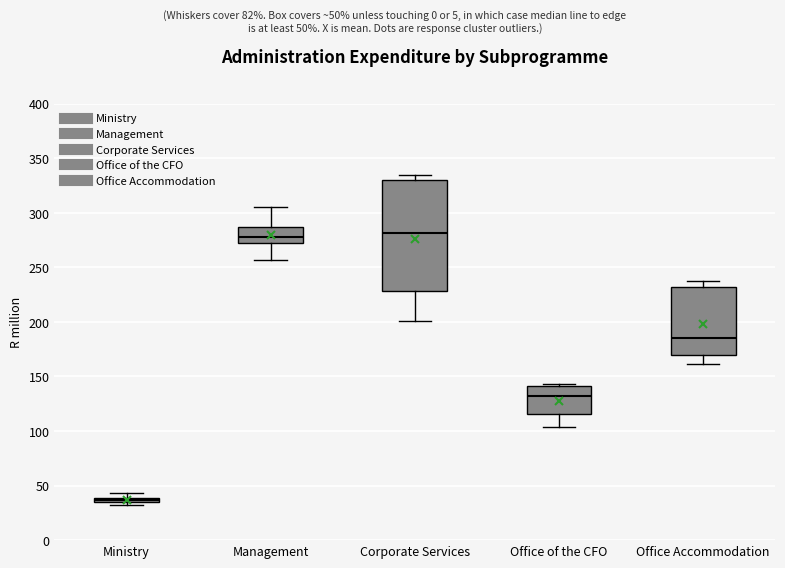

Where does the lower whisker of the box for Office Accommodation end on the y-axis? The values are not printed on the chart, so give them approximately, as read against the axis.

160